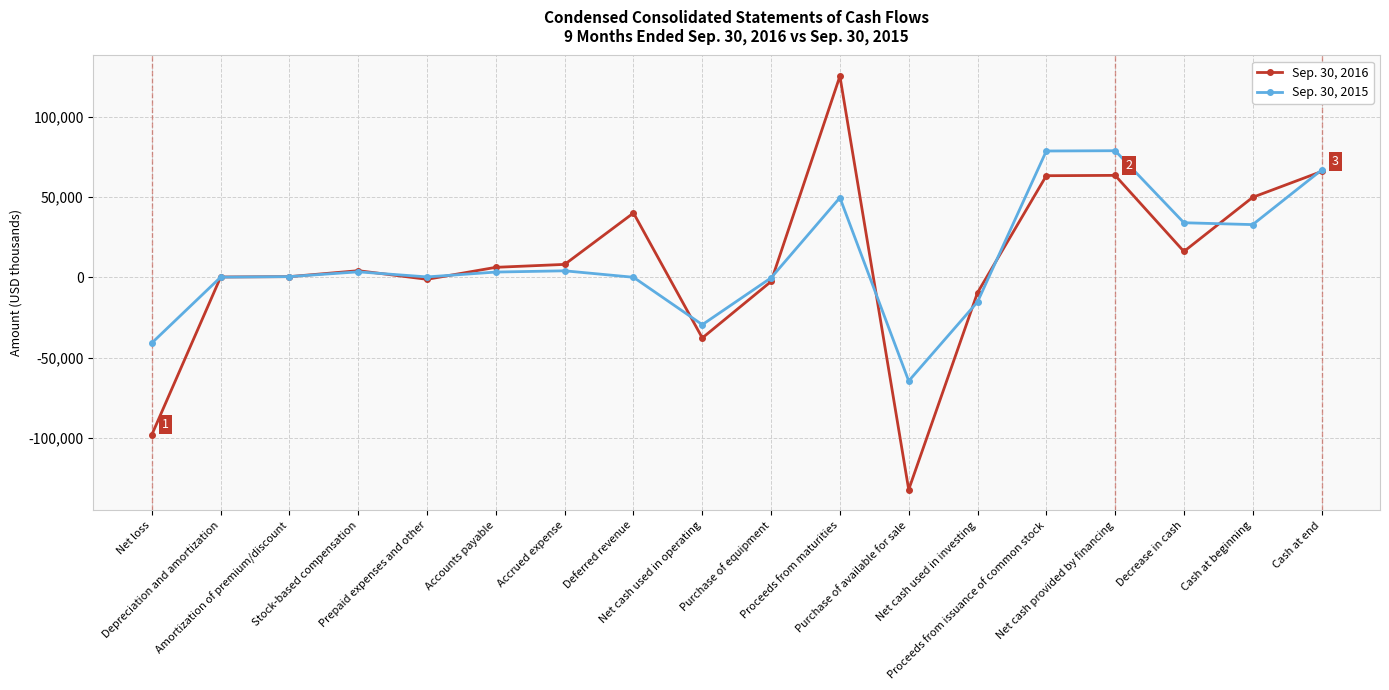

What is the sum of all Sep. 30, 2015 values?

201139